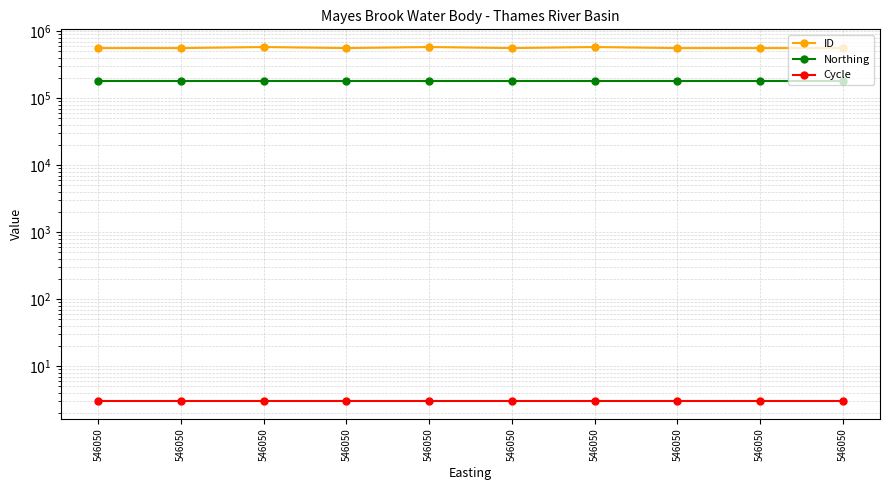

At how many categories does at least one series exceed 496606?

10